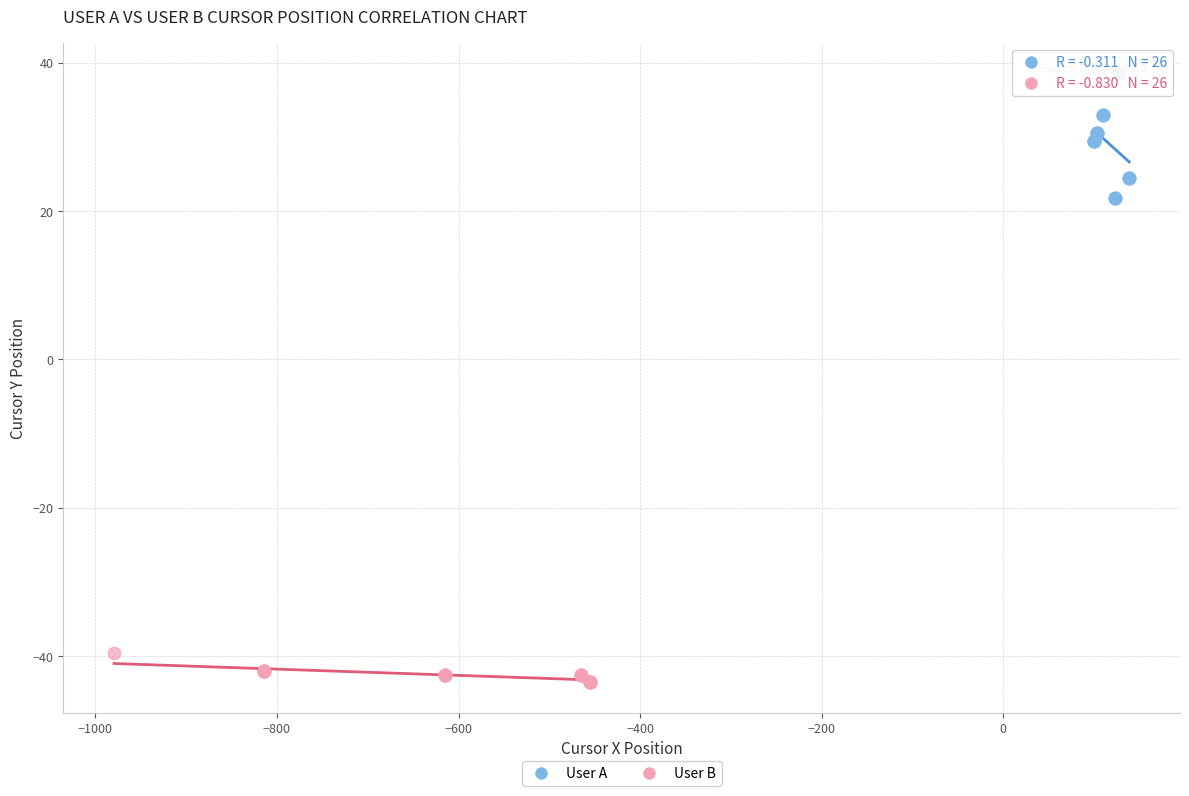

Which series contains the highest Y value?

User A